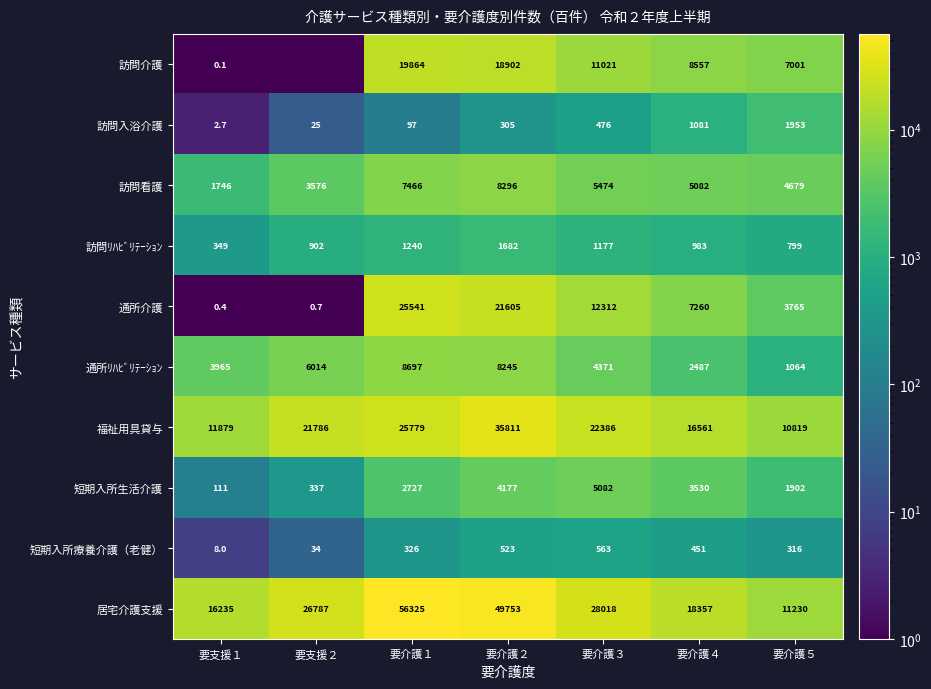

Between 要介護１ and 要介護３, which series saw the biggest shift?

居宅介護支援